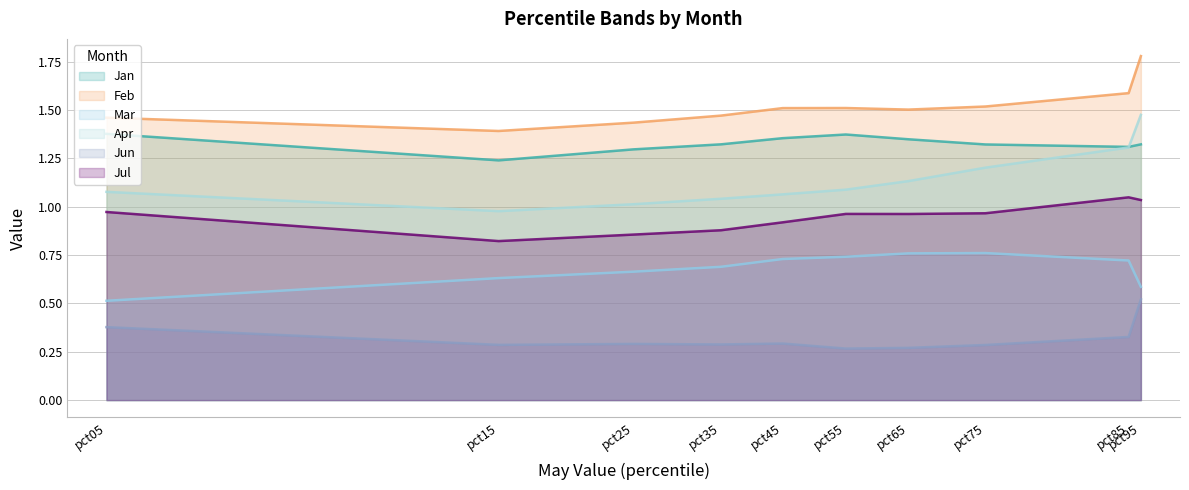

True or false: Feb has a value of 0.3 at pct15.

False